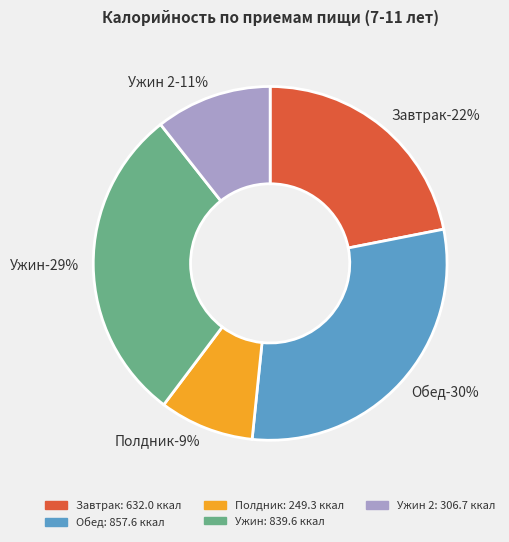

Does any single category account for the majority?

No